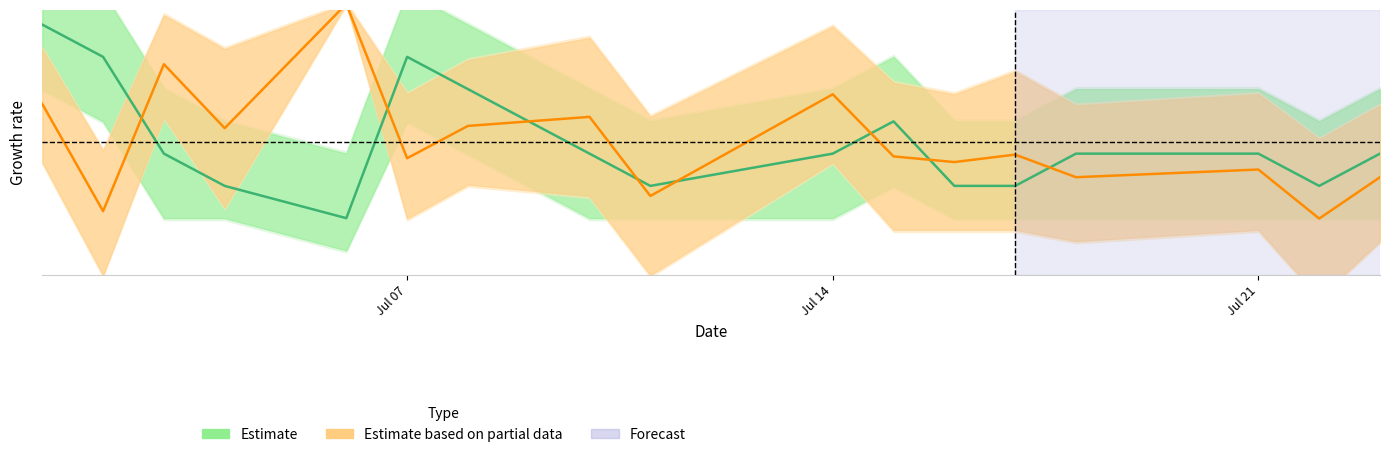

How many lines are shown in the chart?

2